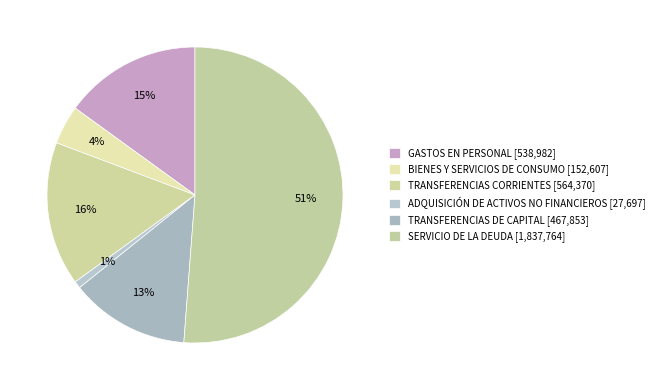

How many segments does this pie chart have?

6